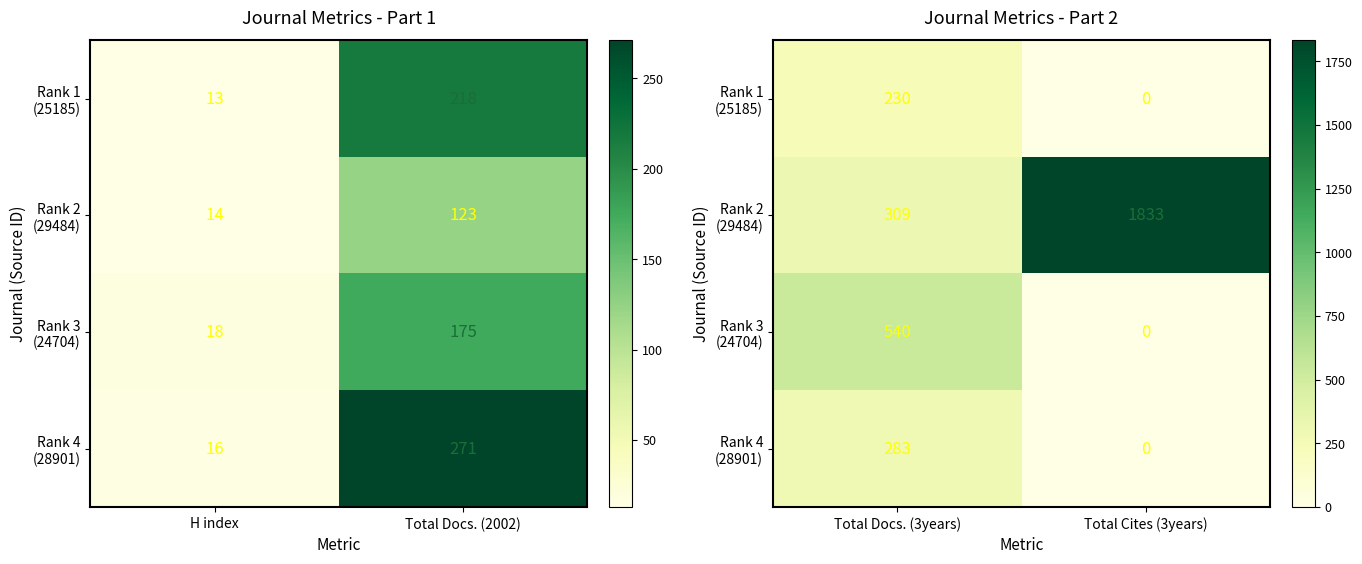

What is the highest value of the Rank 1 (25185) series?

230